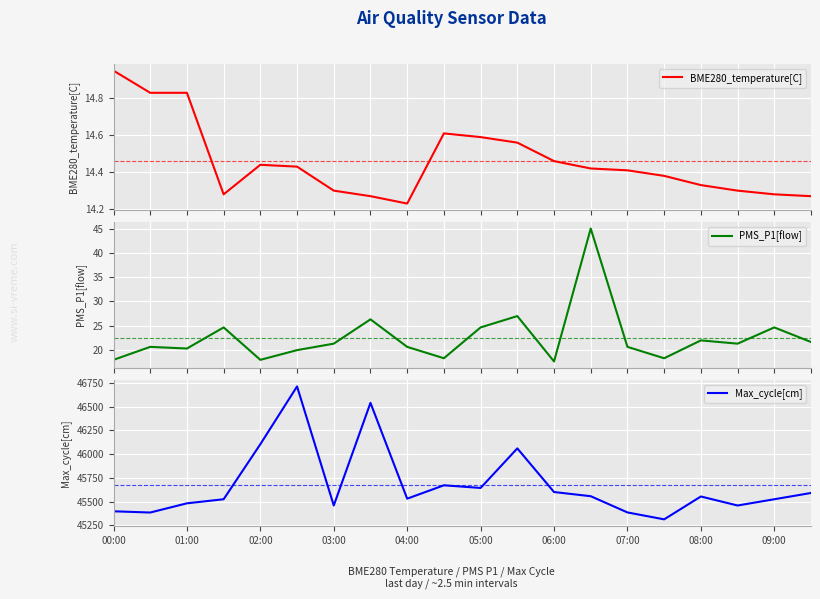

True or false: Max_cycle[cm] has more than 0 interior local peaks.

True